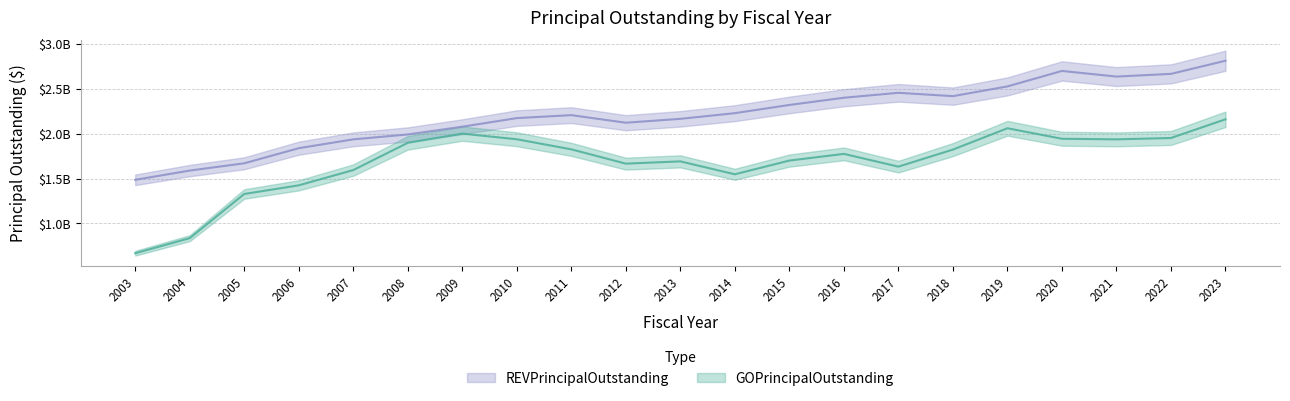

True or false: GOPrincipalOutstanding and REVPrincipalOutstanding cross at least once.

False